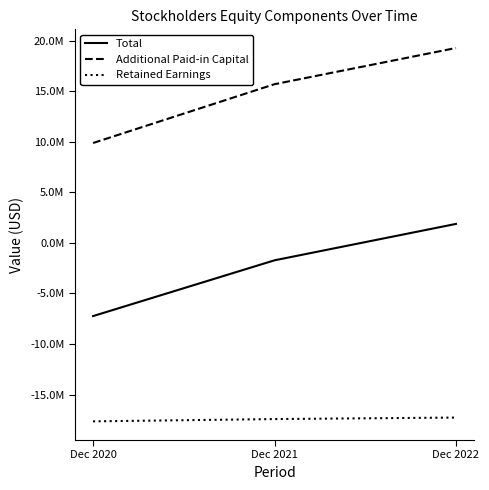

Between Dec 2022 and Dec 2020, which is larger?

Dec 2022